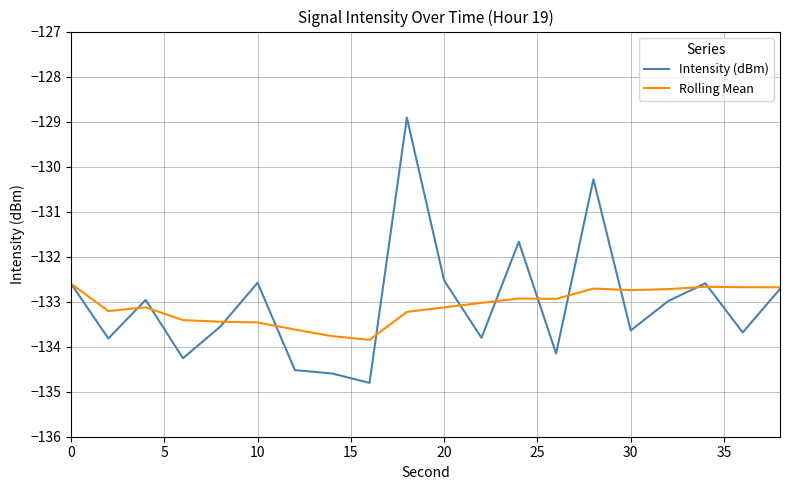

Rank the series by their maximum value, from highest to lowest.

Intensity (dBm), Rolling Mean